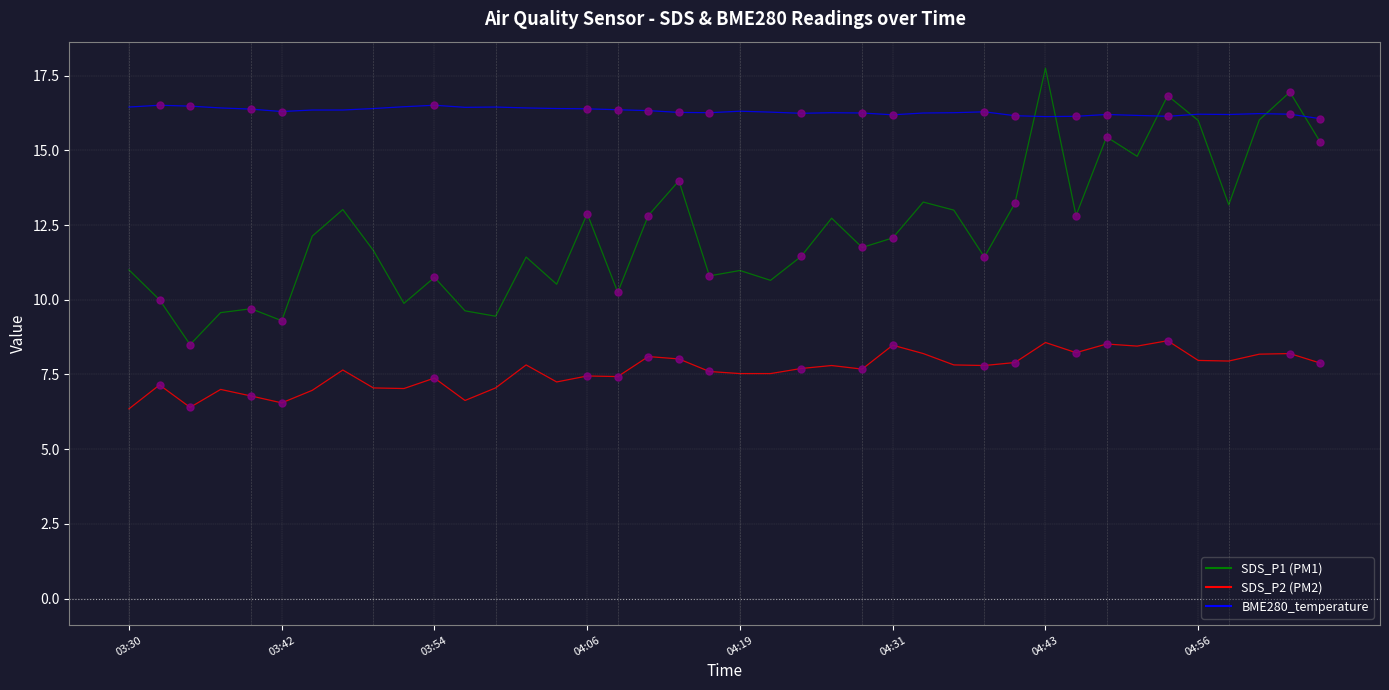

What is the maximum value shown in the chart?

17.8